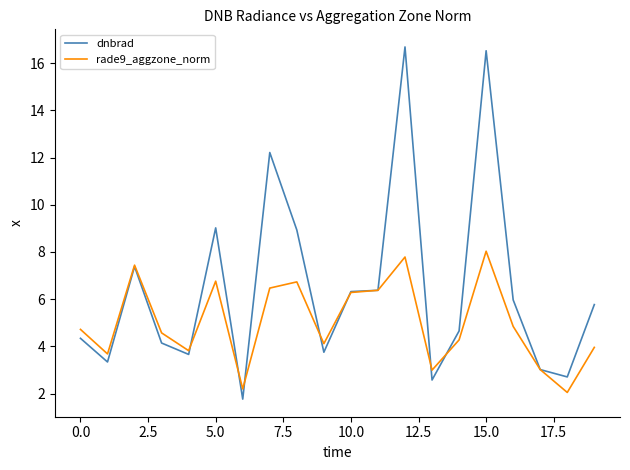

Which series has the largest range (max minus min)?

dnbrad